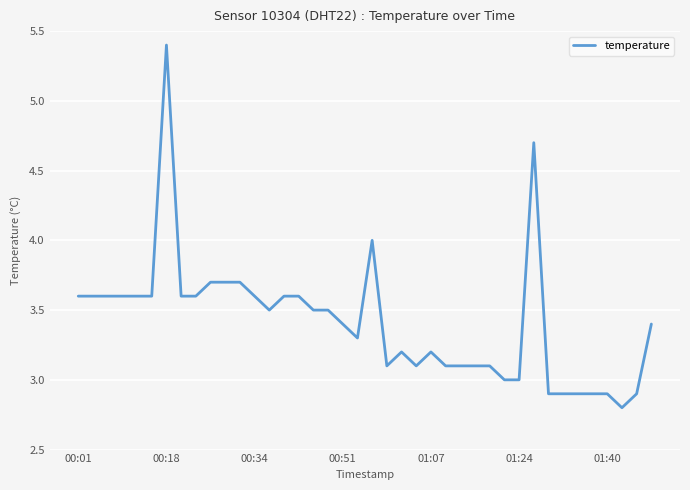

What is the difference between the maximum and minimum values?

2.6